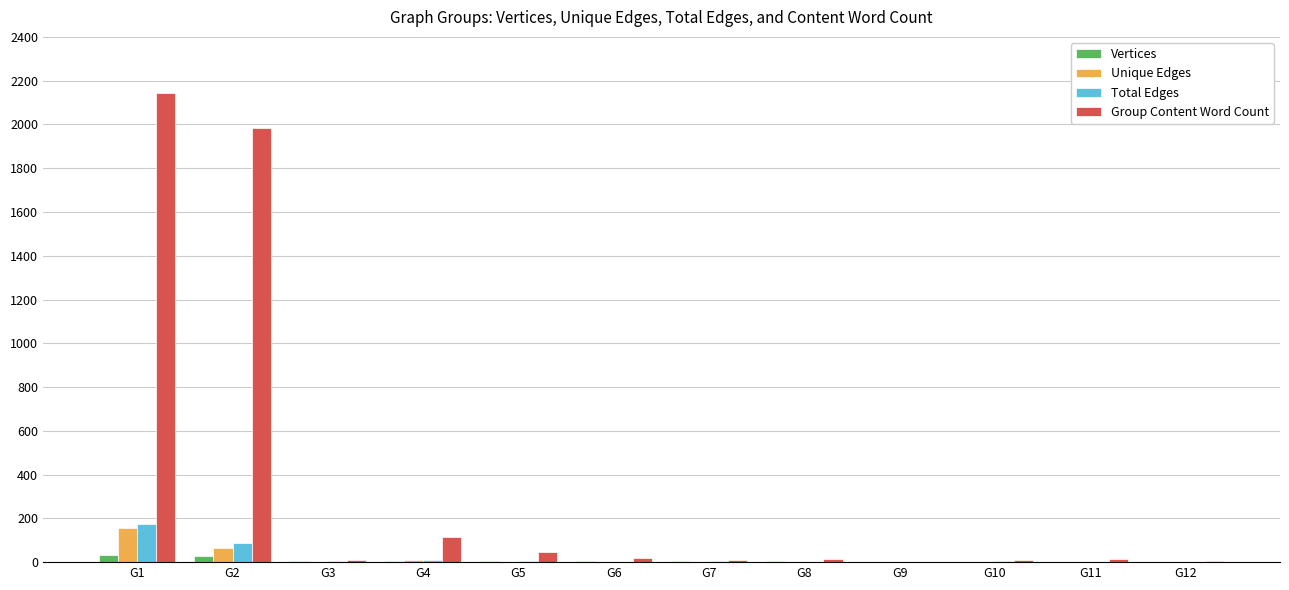

What are all the series names shown in the legend?

Vertices, Unique Edges, Total Edges, Group Content Word Count